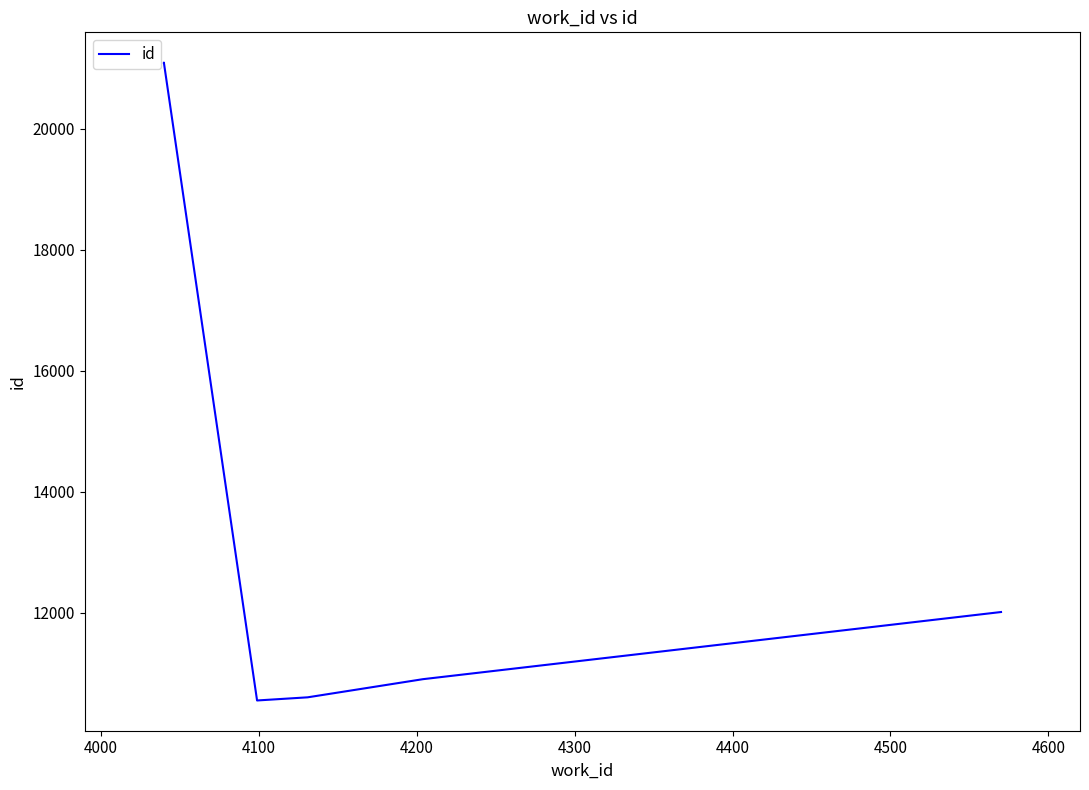

How many lines are shown in the chart?

1